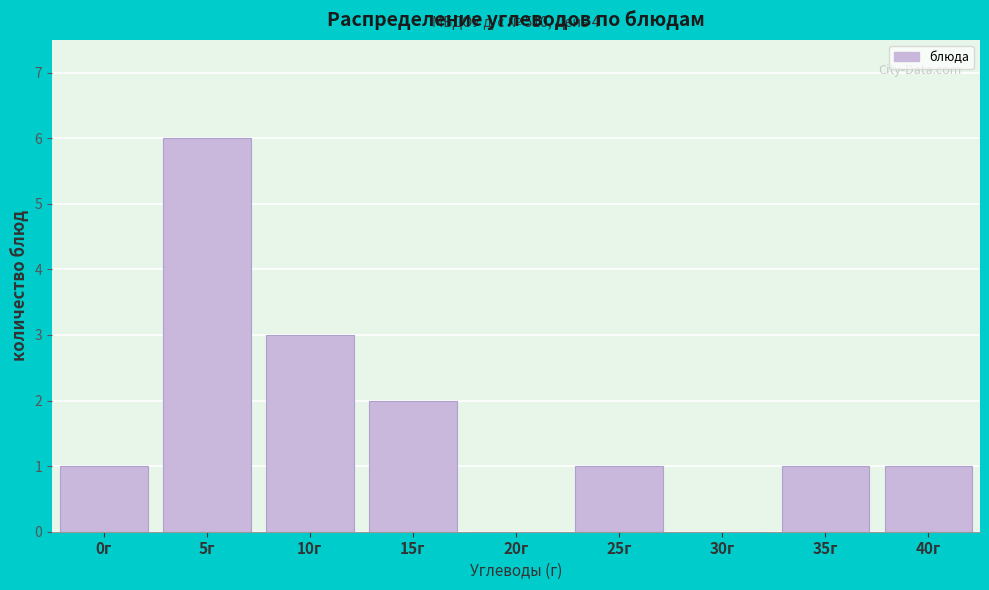

Reading right to left, extract all data points from this chart.

40г=1	35г=1	30г=0	25г=1	20г=0	15г=2	10г=3	5г=6	0г=1